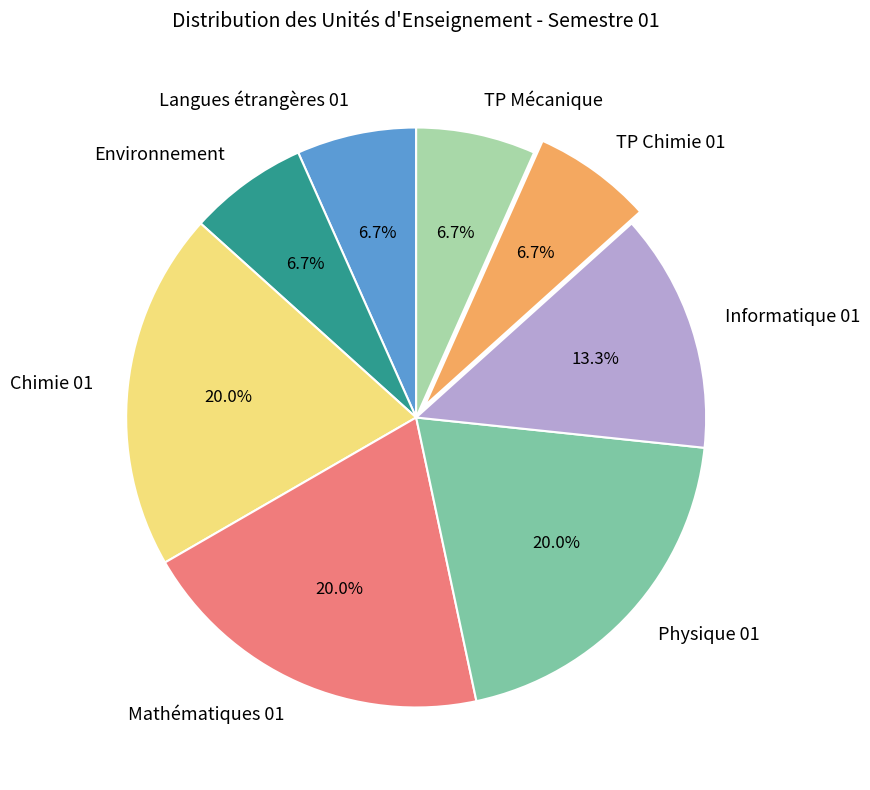

What is the ratio of the value at TP Mécanique to the value at Environnement?

1.0